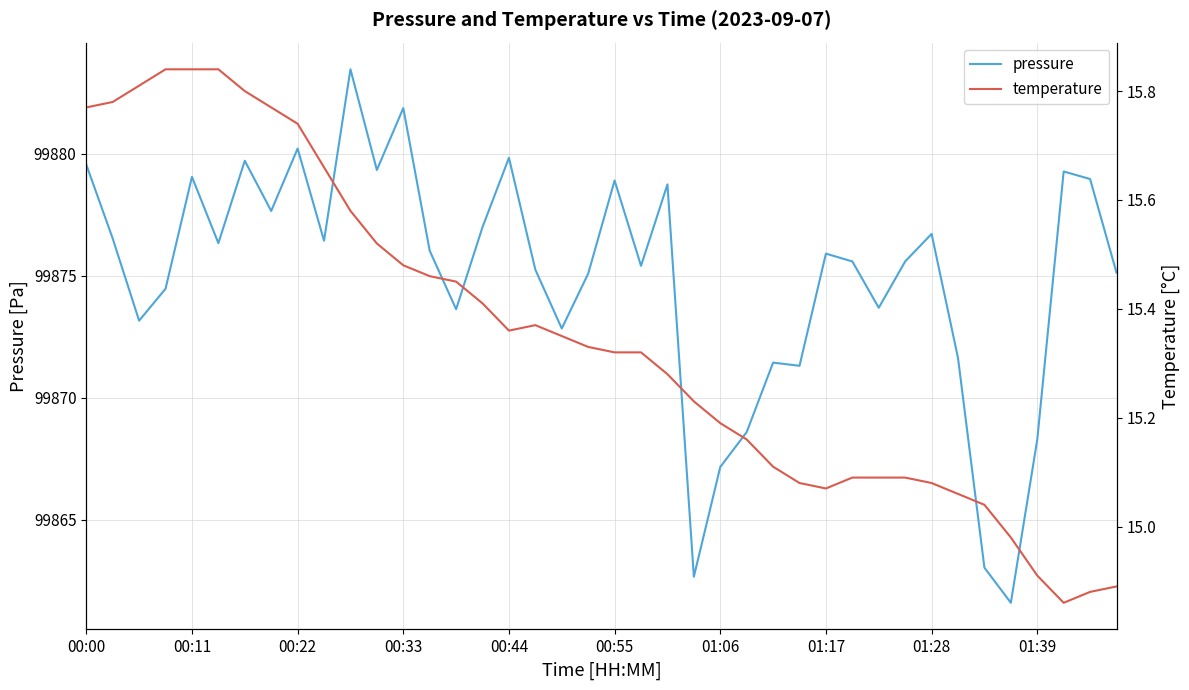

Which series has the widest spread of values?

pressure